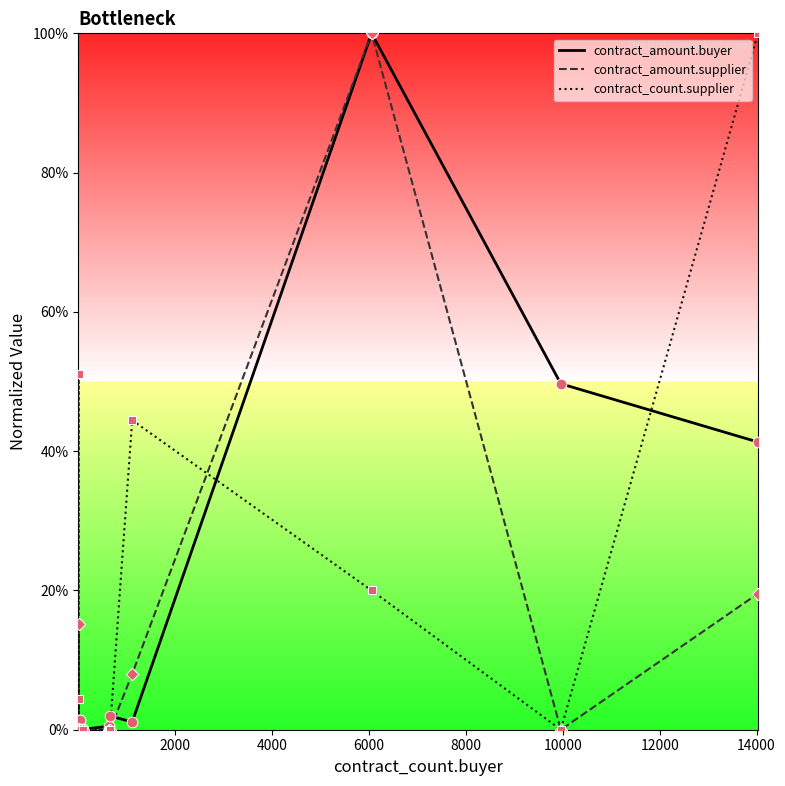

Which series has the largest total across all categories?

contract_count.supplier